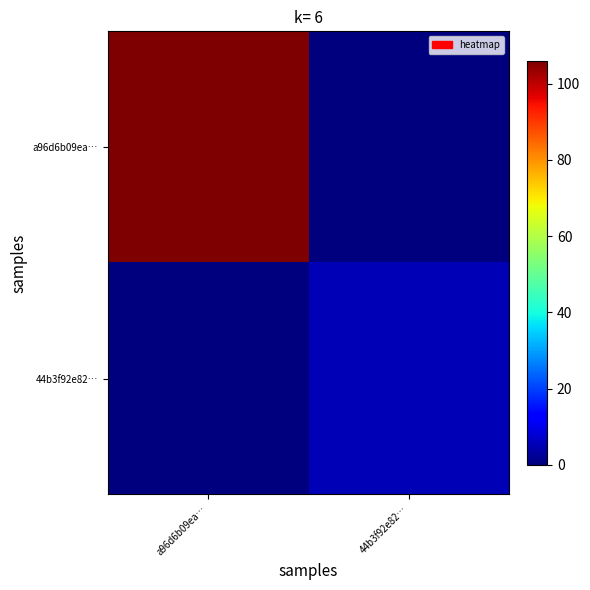

Which series changed the most between a96d6b09ea… and 44b3f92e82…?

a96d6b09ea…